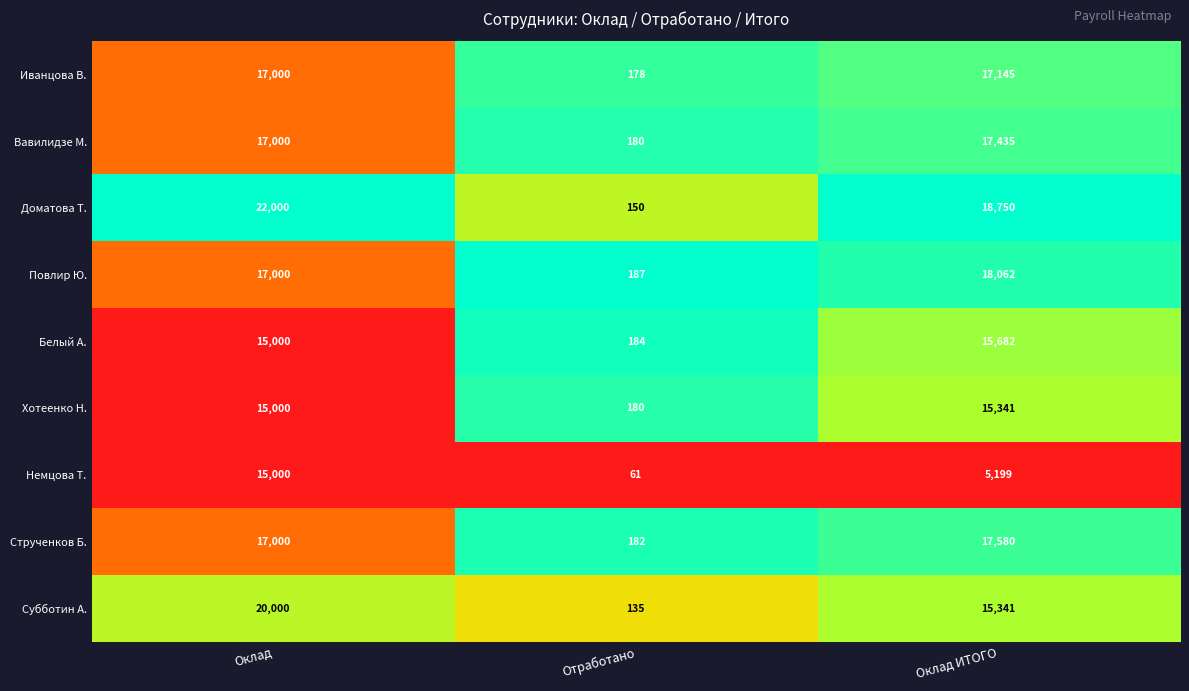

Is it true that Хотеенко Н. equals 15000 at Оклад?

True